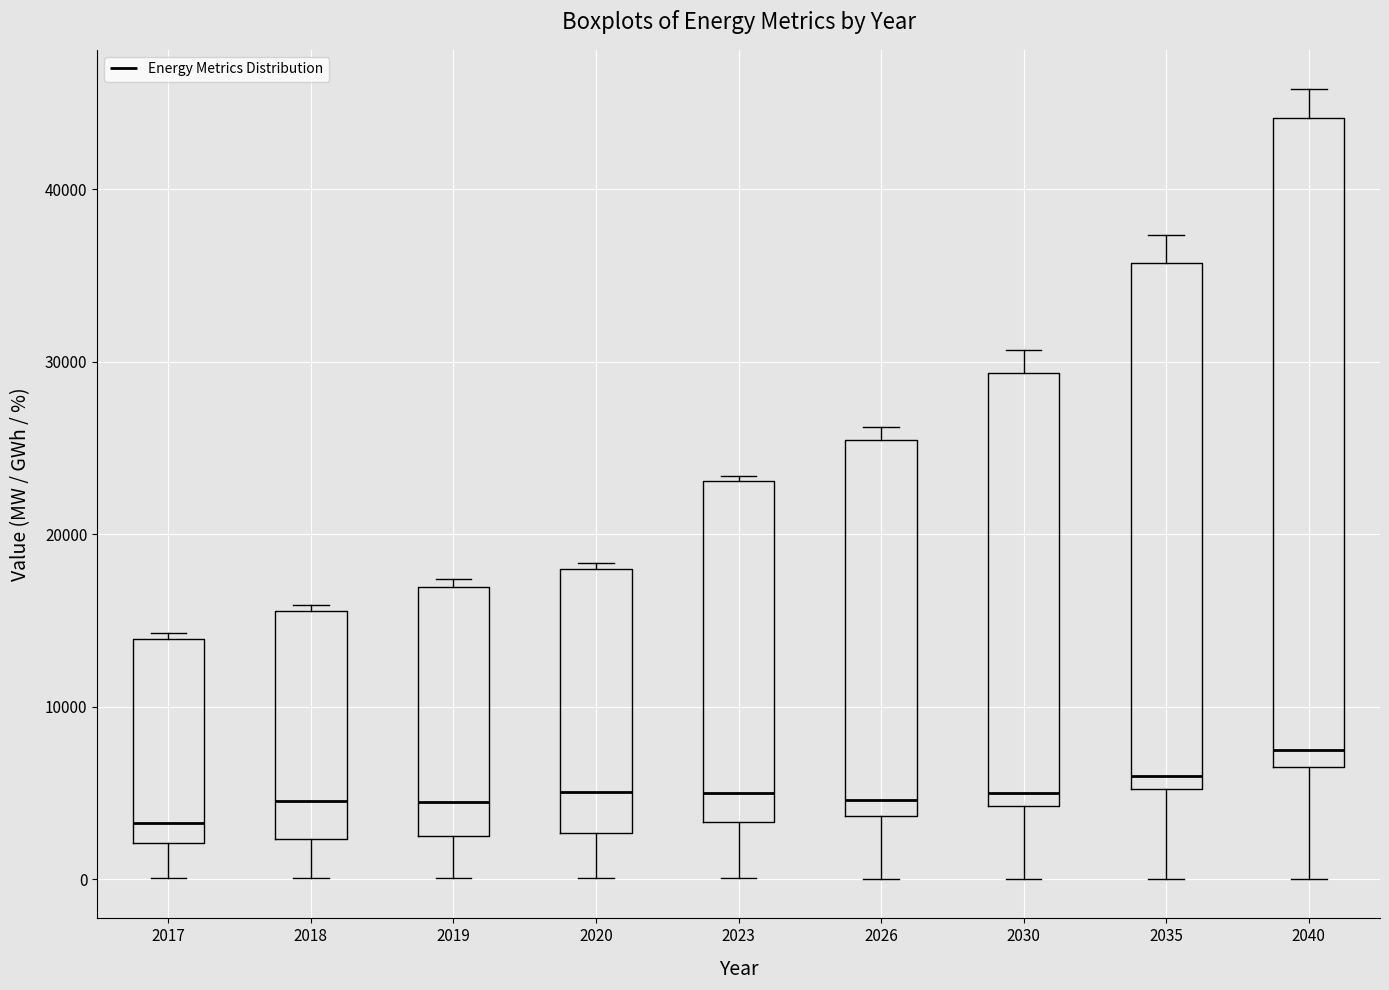

Where does the median line of the box at x = 2020 sit on the y-axis? The values are not printed on the chart, so give them approximately, as read against the axis.

5000